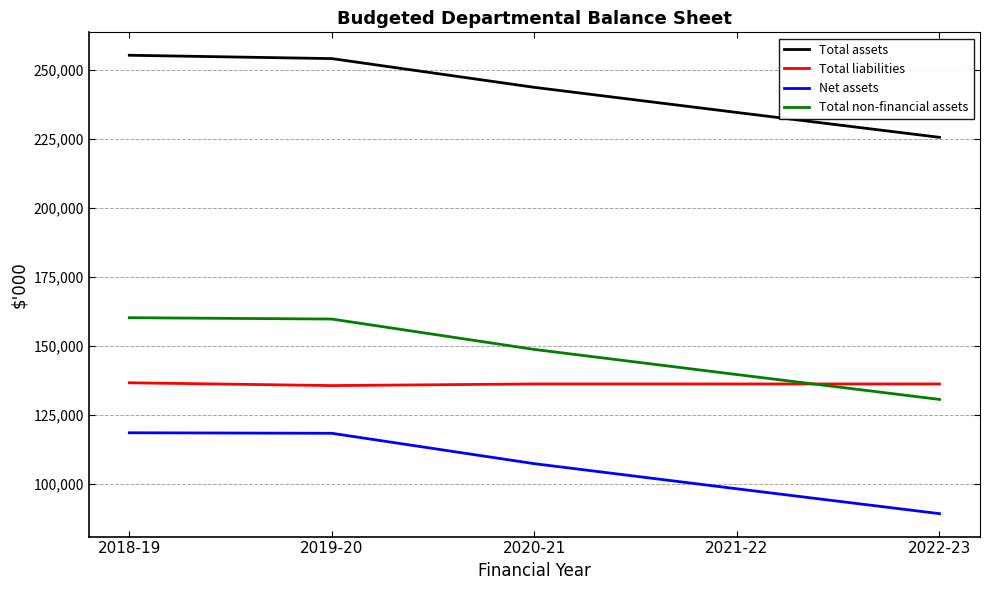

At which label does Total non-financial assets first exceed 148785?

2018-19